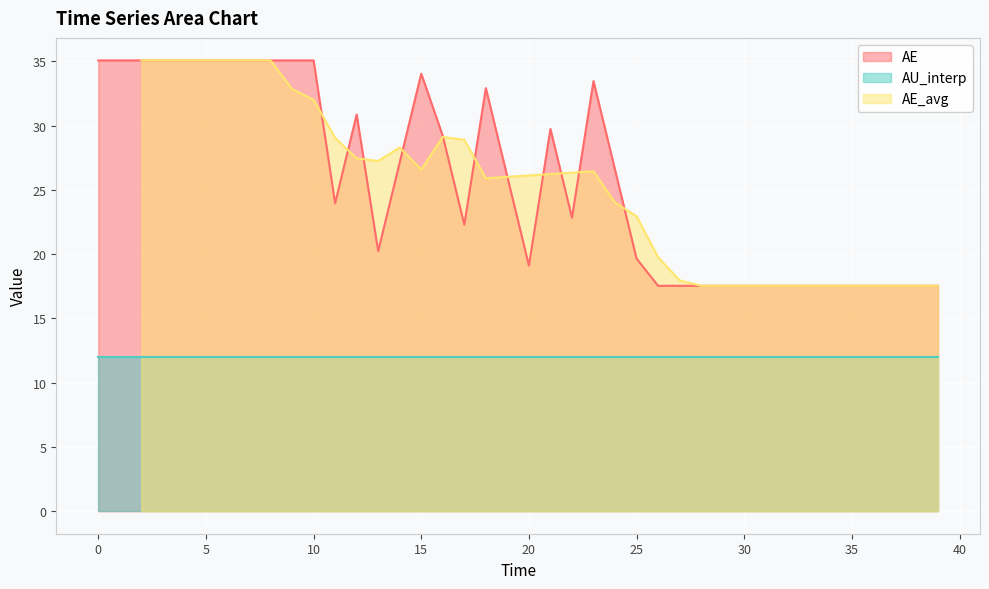

What is the minimum value for AE?

17.5